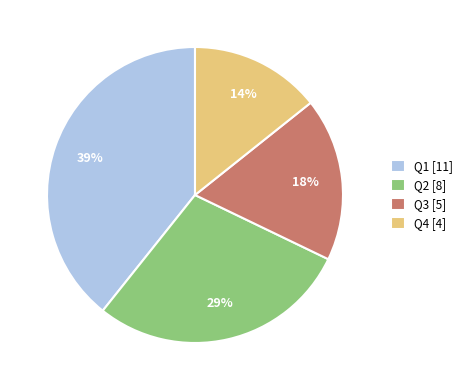

To the nearest percent, what is the average slice percentage?

25%